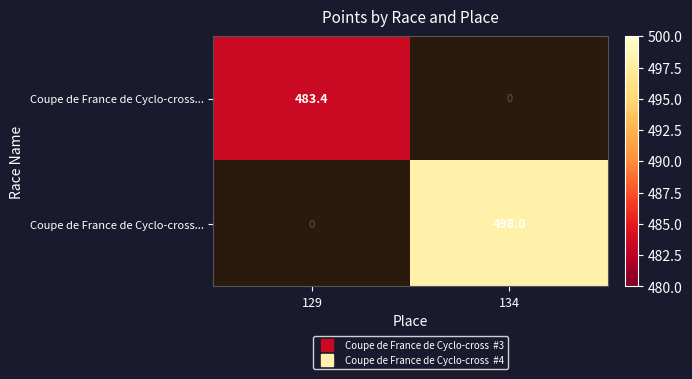

What is the greatest value displayed?

498.0